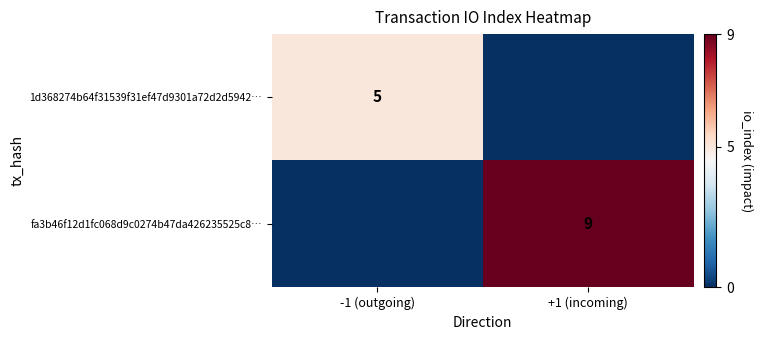

The fa3b46f12d1fc068d9c0274b47da426235525c8… series shows 13.9 at +1 (incoming). True or false?

False